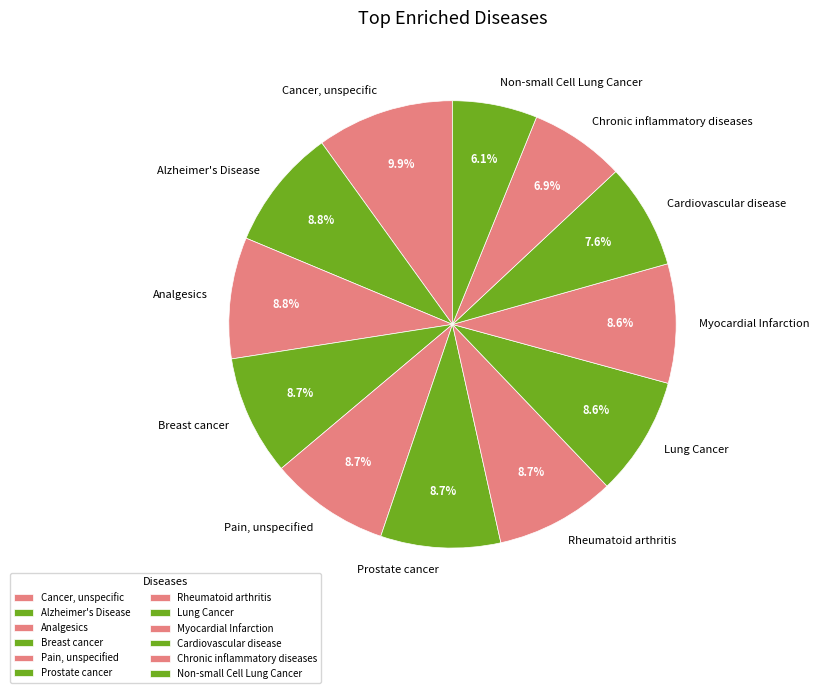

Count the number of slices in the pie.

12